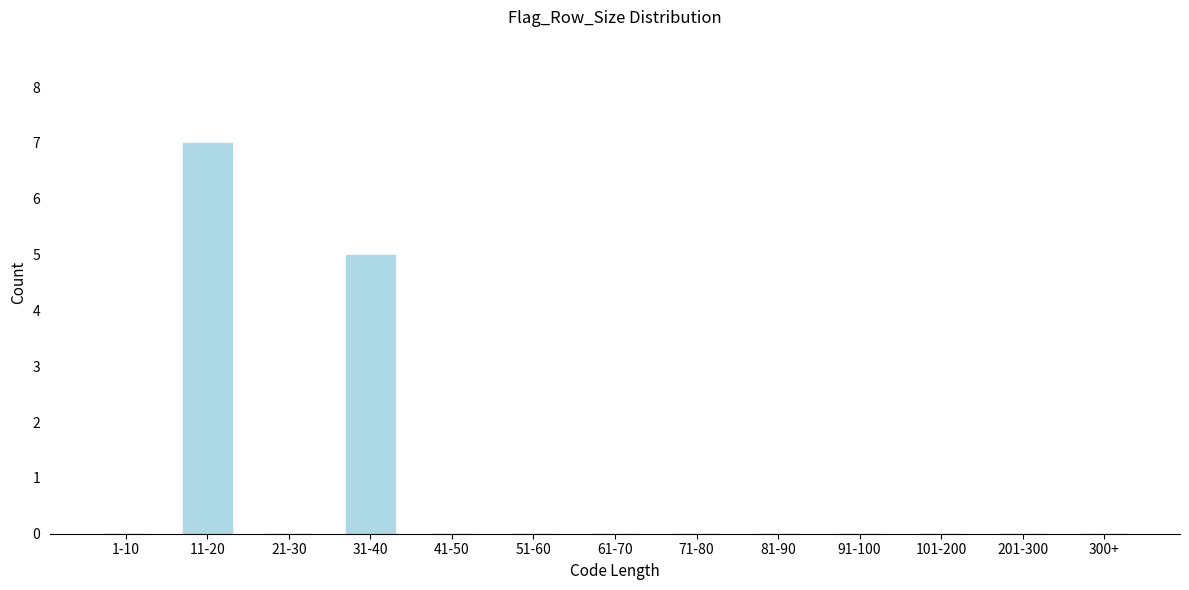

Reading left to right, list all the values displayed in this chart.

1-10=0	11-20=7	21-30=0	31-40=5	41-50=0	51-60=0	61-70=0	71-80=0	81-90=0	91-100=0	101-200=0	201-300=0	300+=0